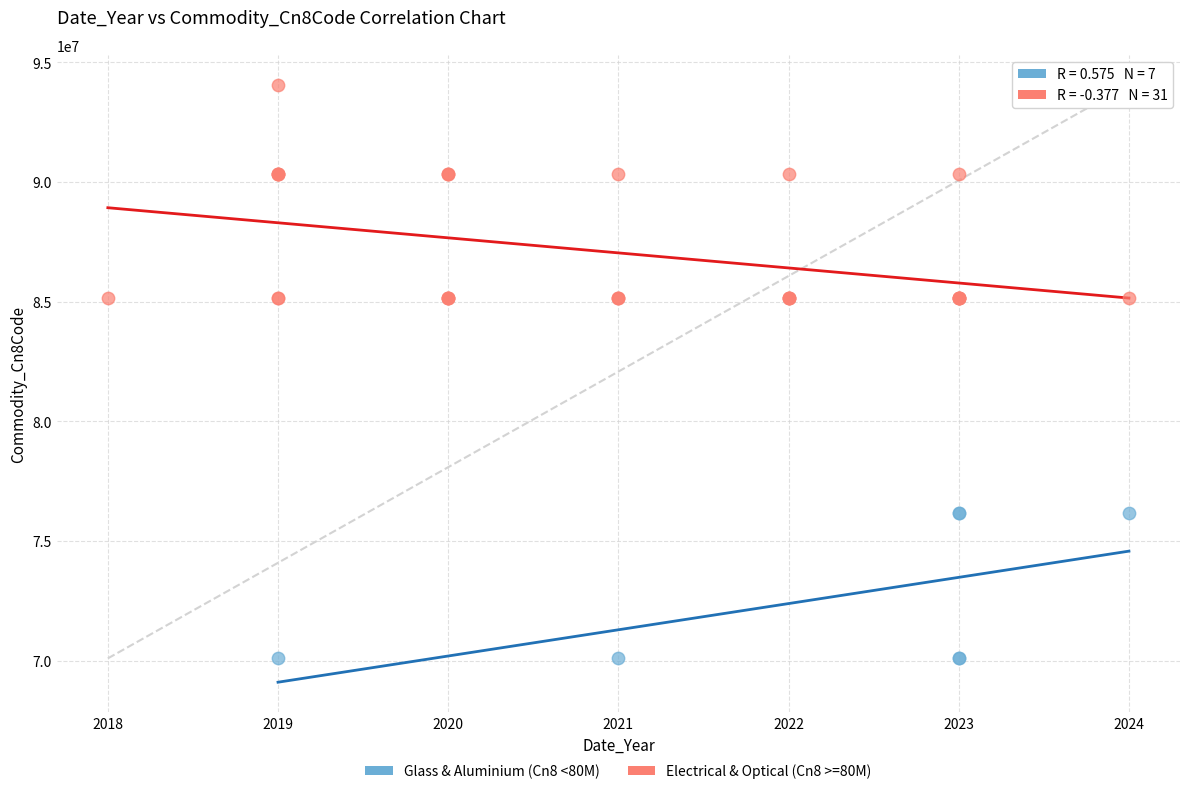

Which series reaches the maximum Y coordinate?

Electrical & Optical (Cn8 >=80M)